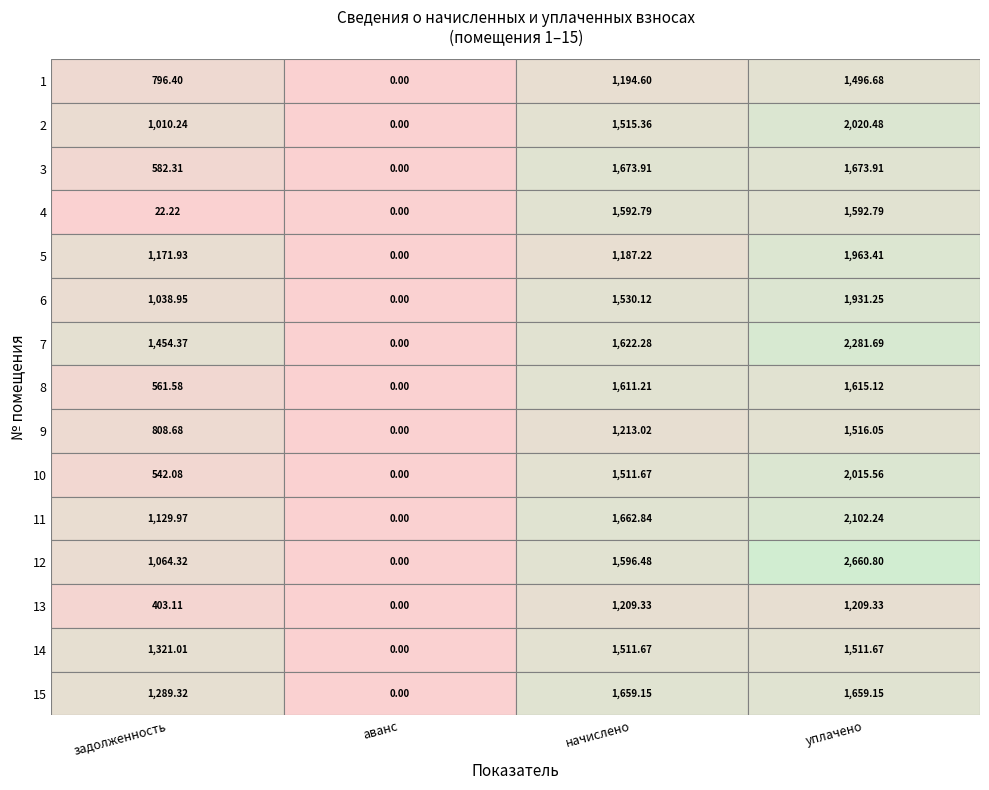

What is the highest value of the 7 series?

2281.7